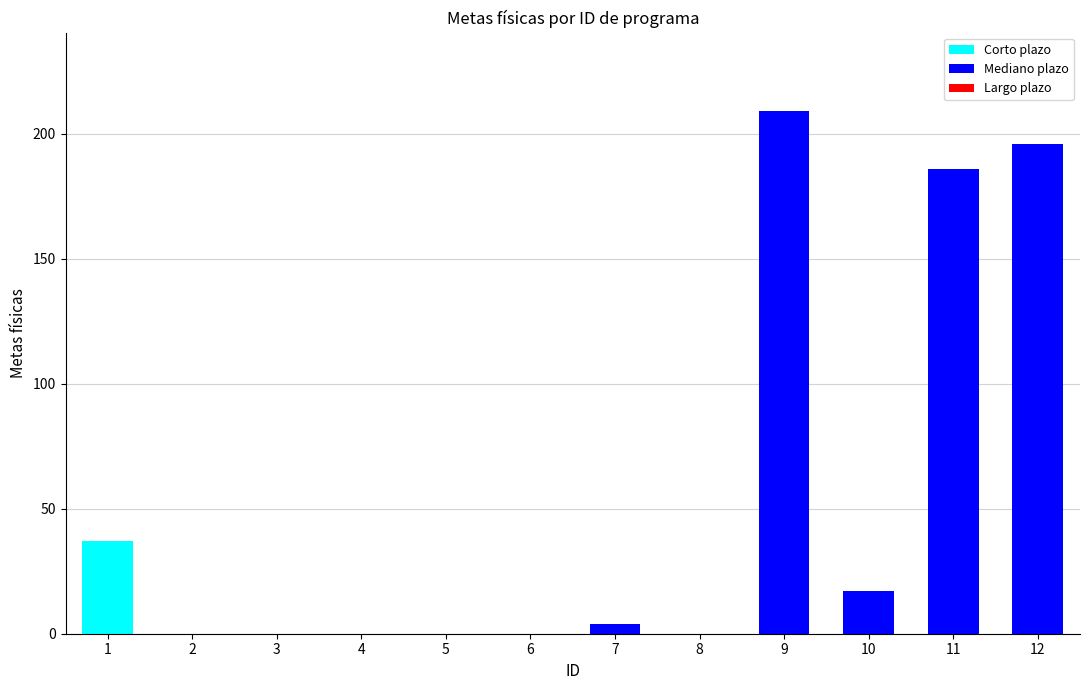

What is the sum of all ID values?

78